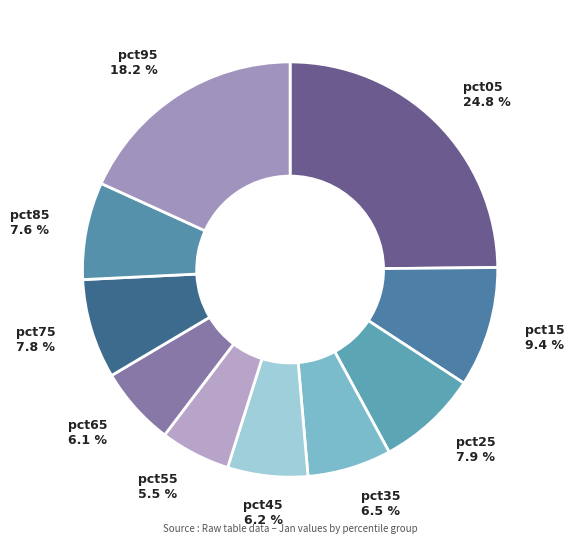

Does pct05 represent more than half of the total?

No